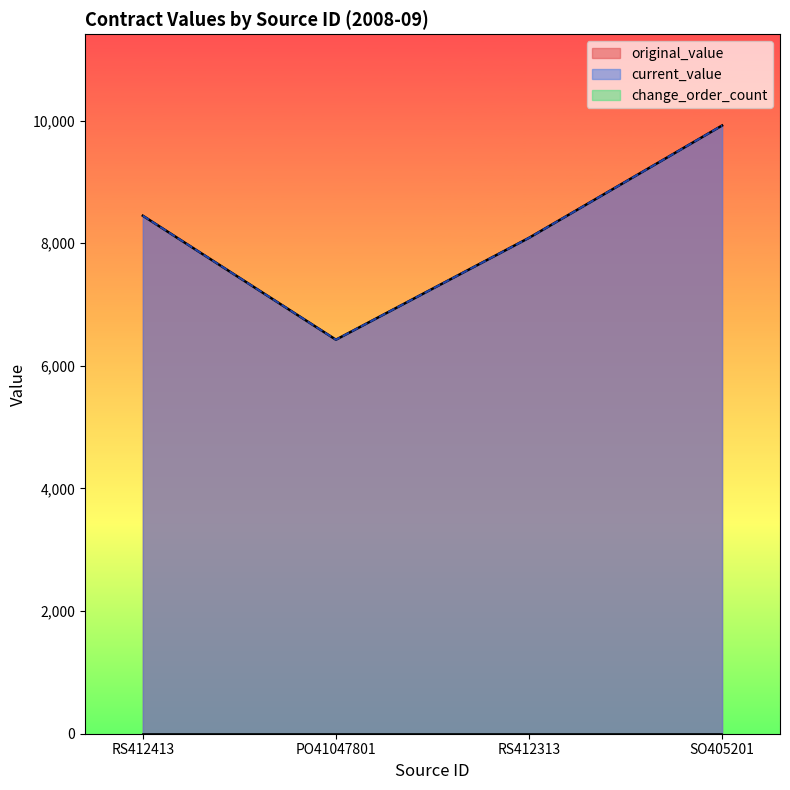

At how many categories does at least one series exceed 6681?

3